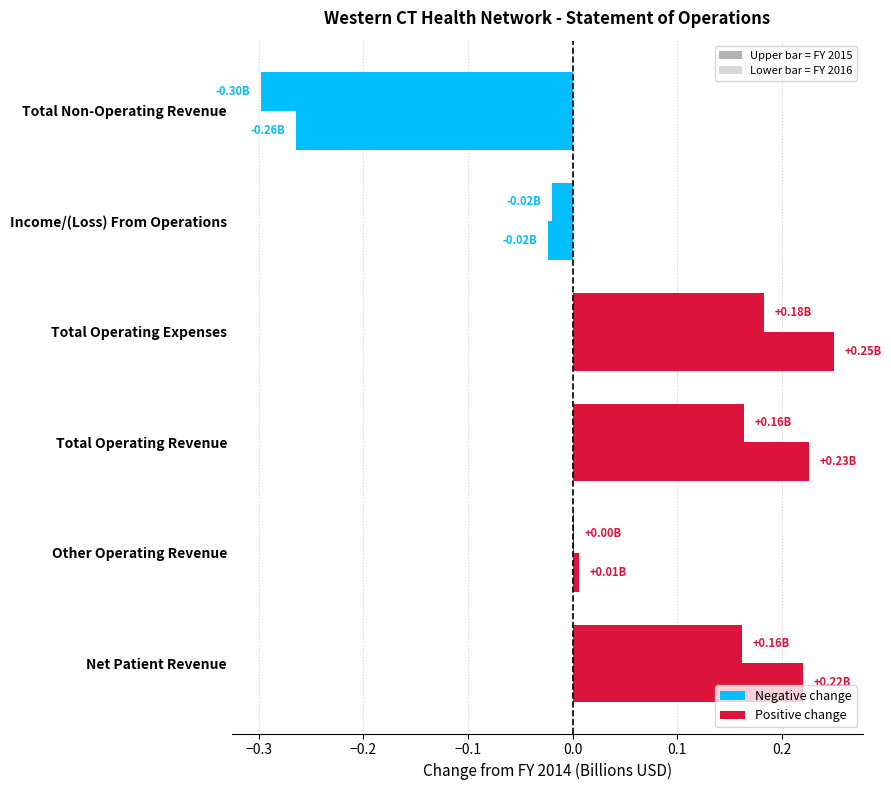

Count the number of categories in the chart.

6